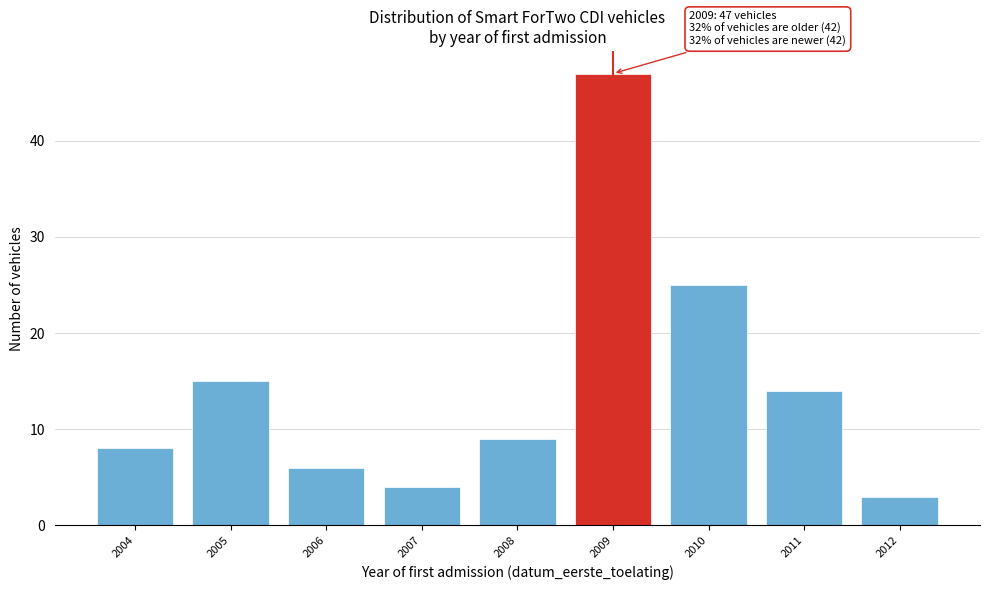

Reading left to right, what are all the values shown in this chart?

8	15	6	4	9	47	25	14	3